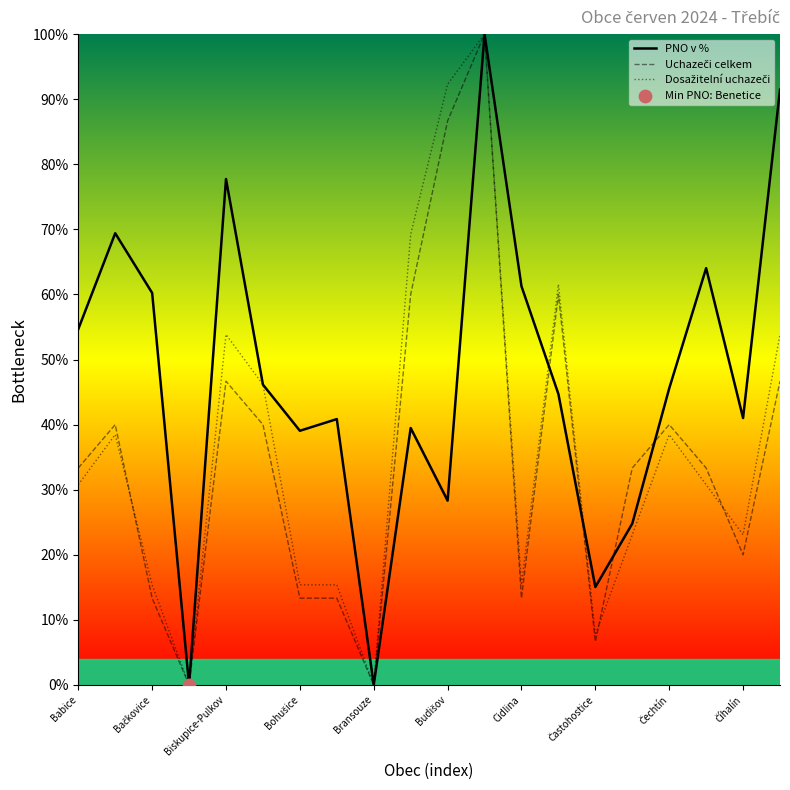

Which series reaches the minimum Y coordinate?

PNO v %